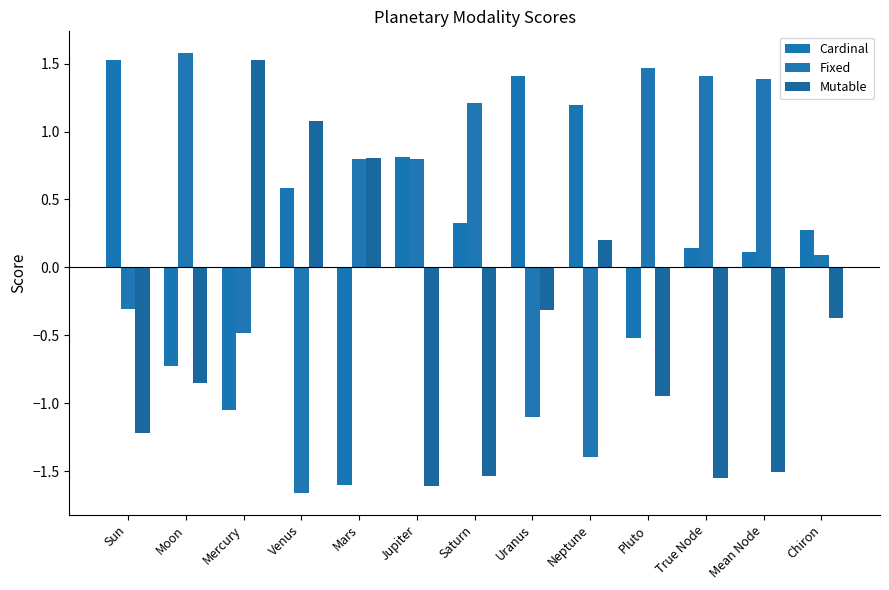

The Mutable series shows 1.1 at Venus. True or false?

True